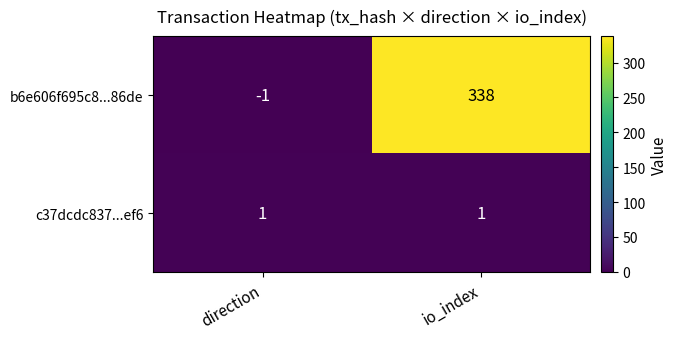

At which category does the chart reach its minimum across all series?

direction